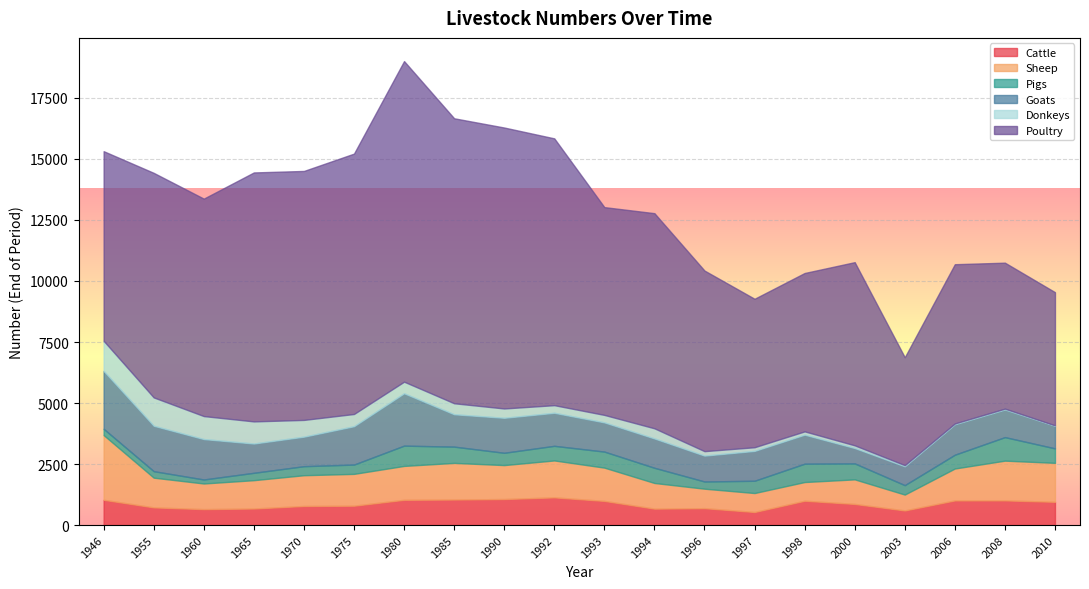

Where is the first local minimum for Pigs?

1960